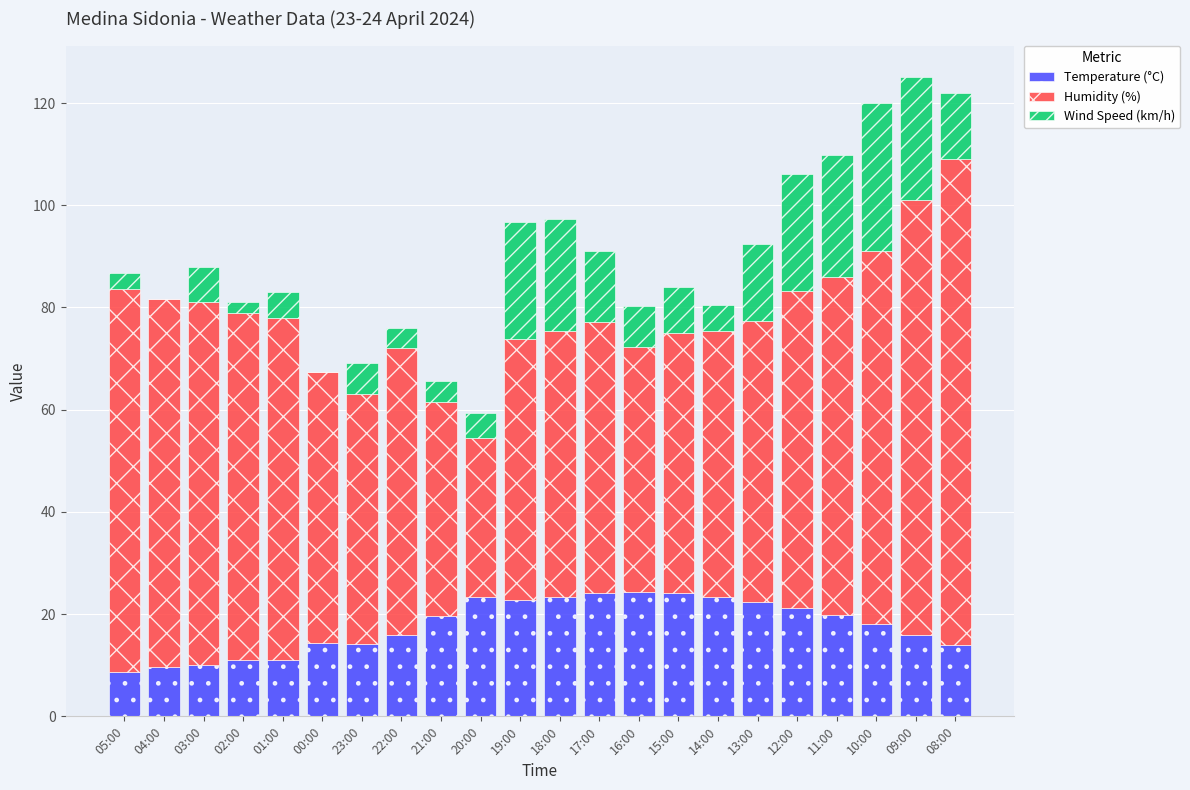

What is the total value across all series at 12:00?

106.2